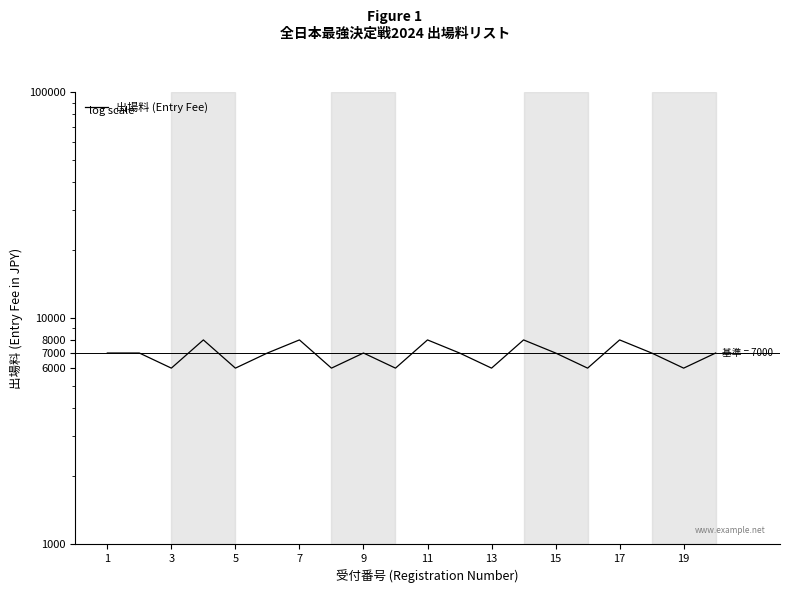

Reading left to right, transcribe all the data shown in this chart.

7000	7000	6000	8000	6000	7000	8000	6000	7000	6000	8000	7000	6000	8000	7000	6000	8000	7000	6000	7000